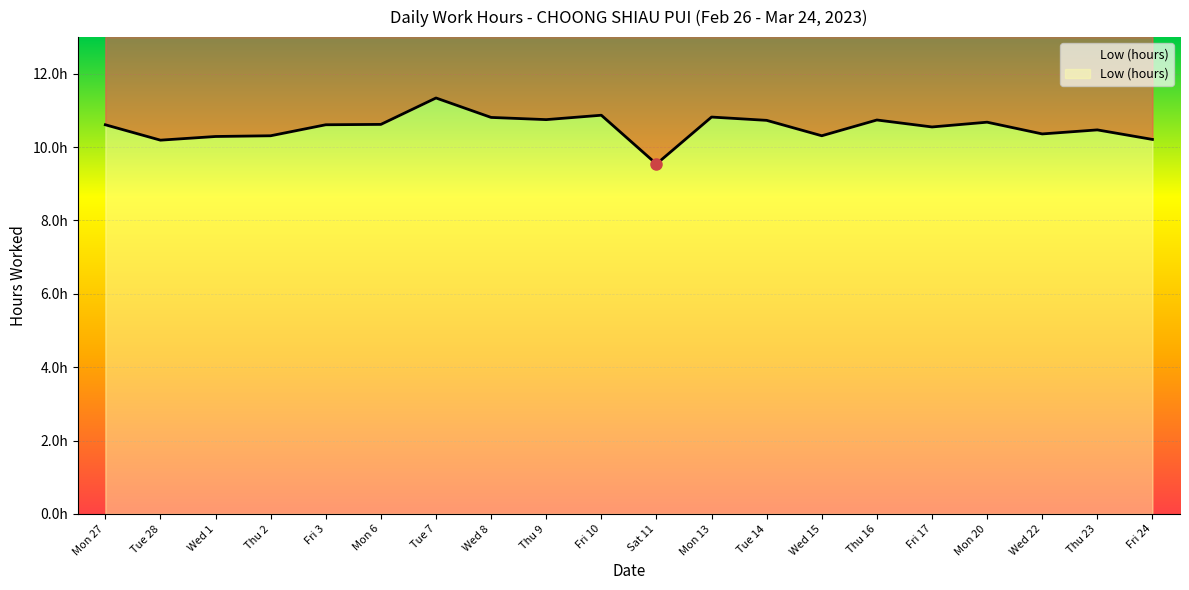

The value at Thu 16 is 15.6. True or false?

False